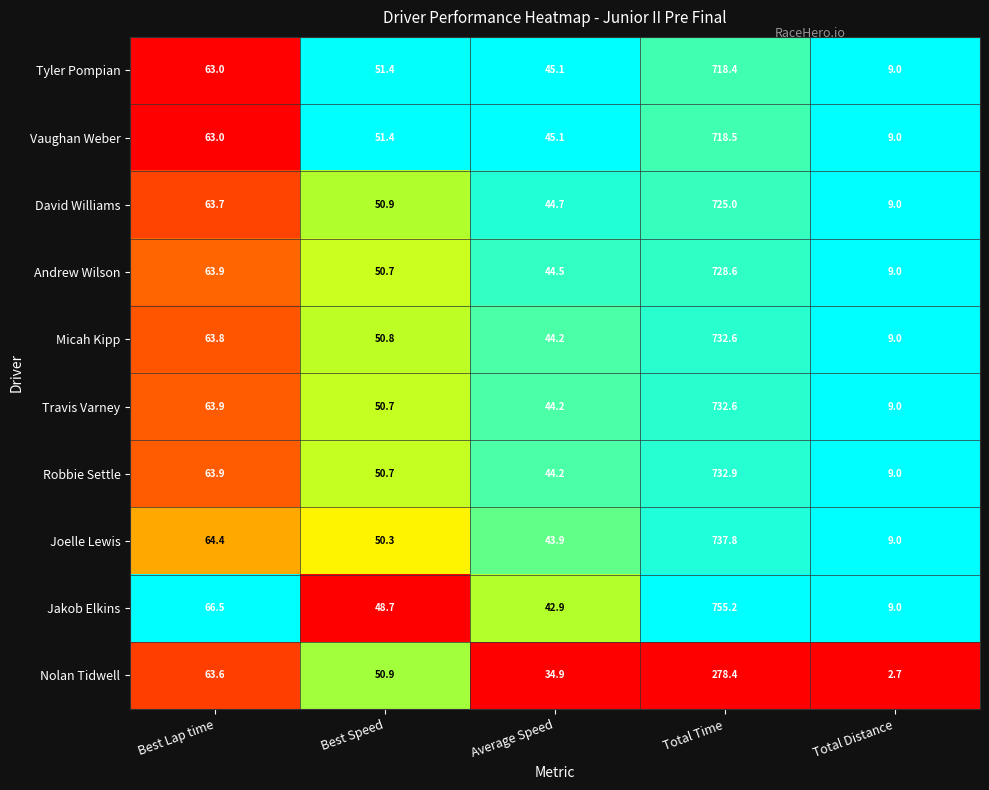

Which series has the largest total across all categories?

Jakob Elkins